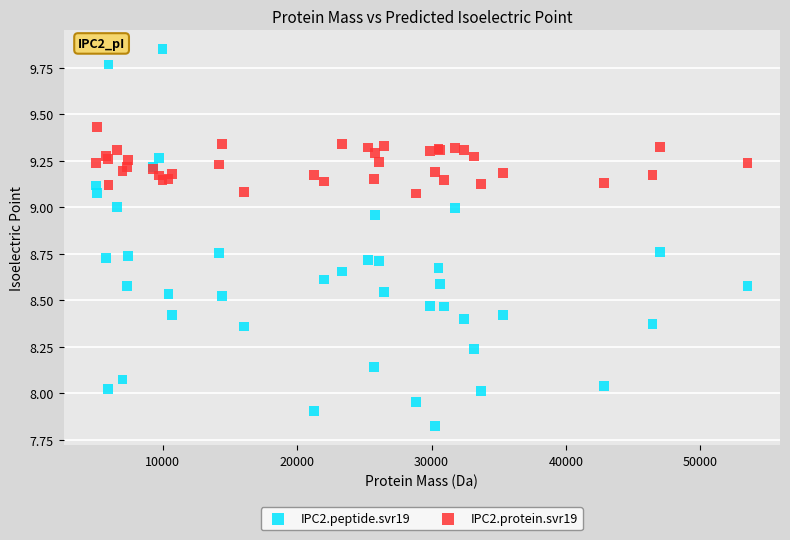

Which series reaches the minimum Y coordinate?

IPC2.peptide.svr19